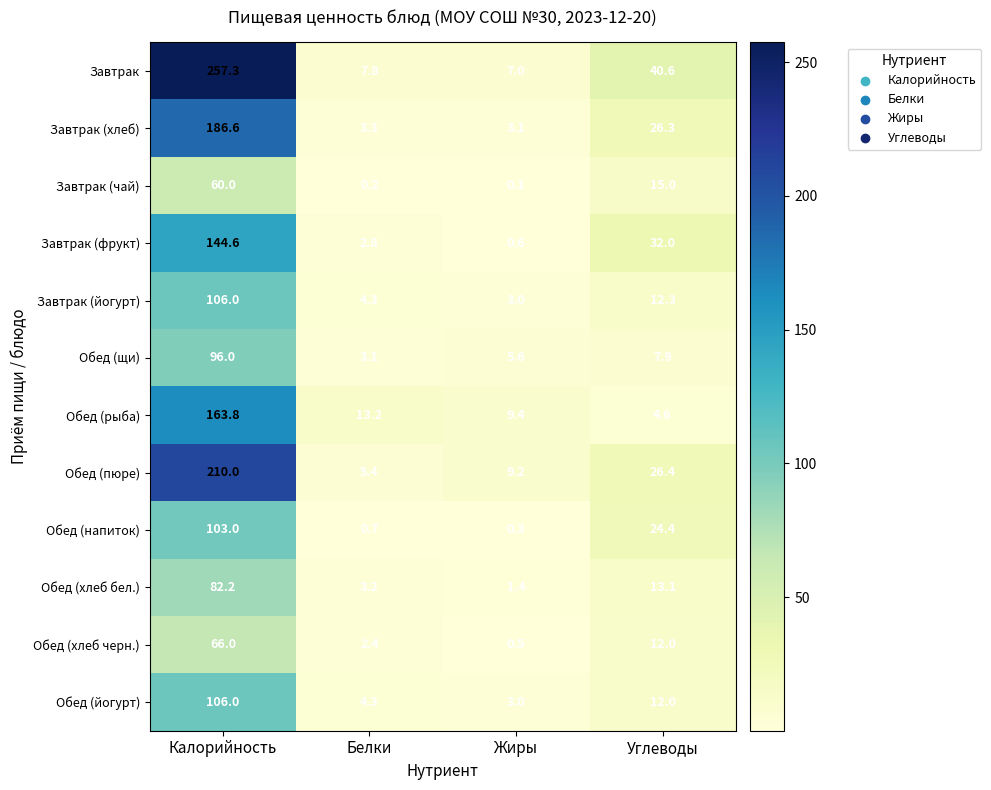

Which series has the largest total across all categories?

Завтрак